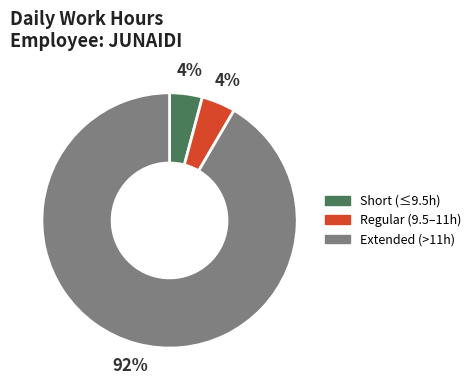

Between Regular (9.5–11h) and Extended (>11h), which is larger?

Extended (>11h)